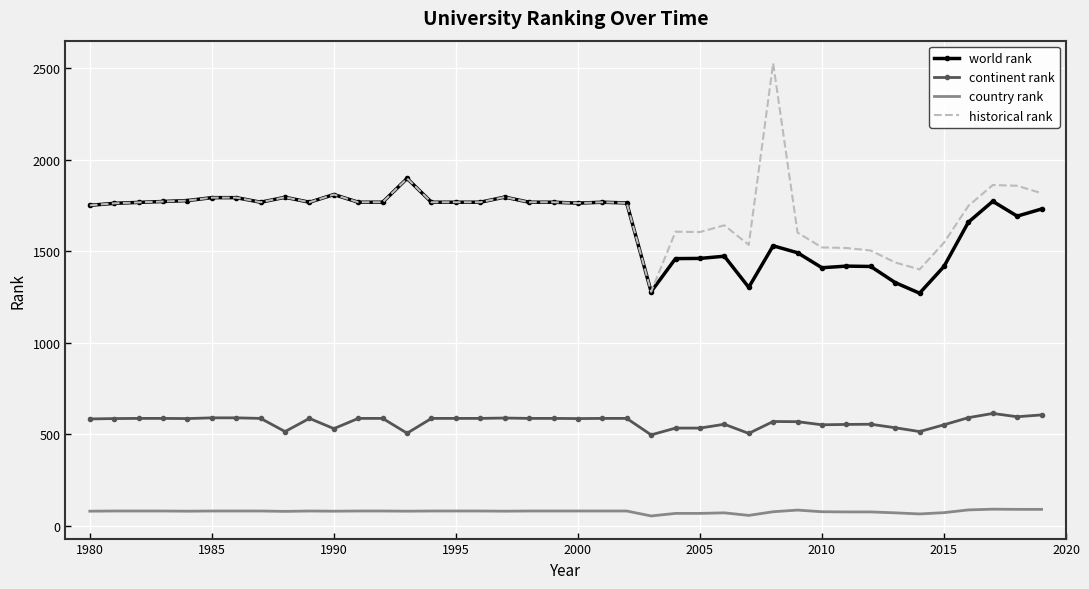

What is the smallest value displayed?

55